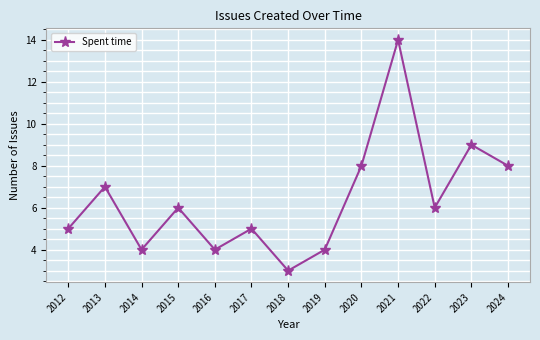

Which label corresponds to the largest value in the chart?

2021